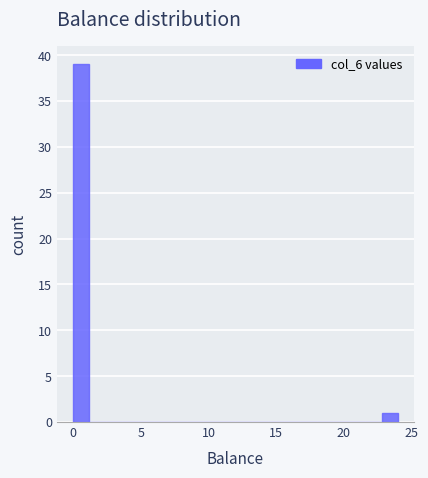

Read against the x-axis, roughly where is the centre of the tallest bar?

0.5